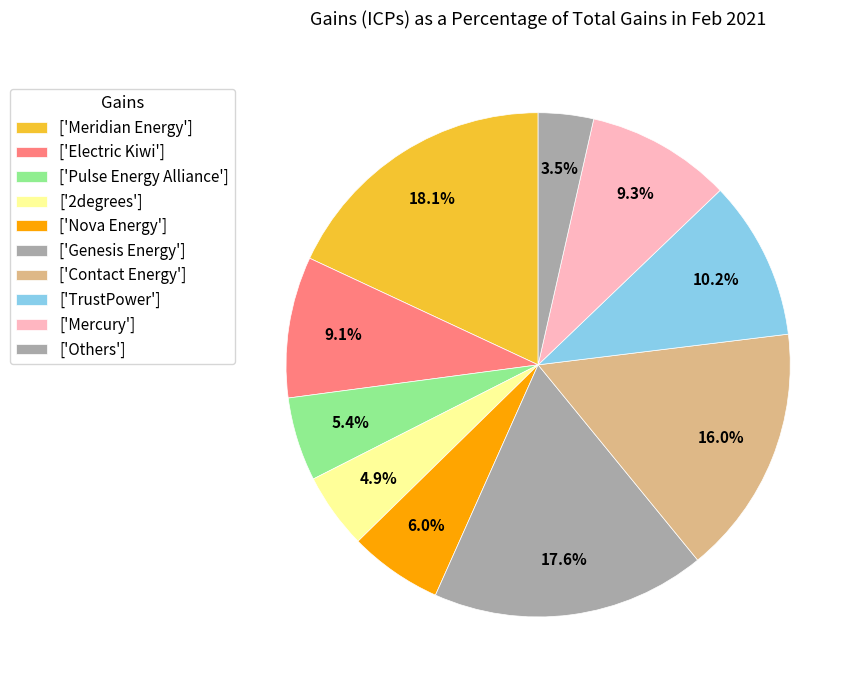

Is there a majority slice in this chart?

No